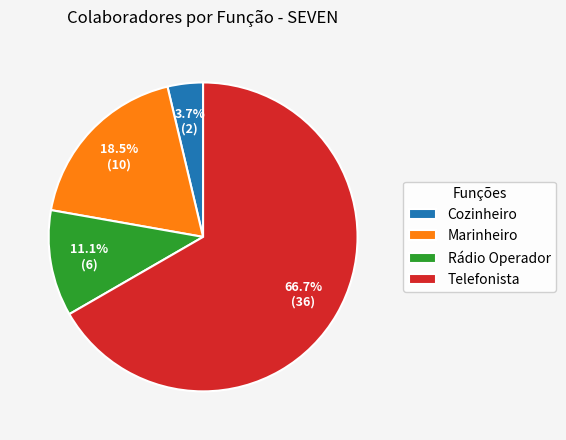

Count the number of slices in the pie.

4